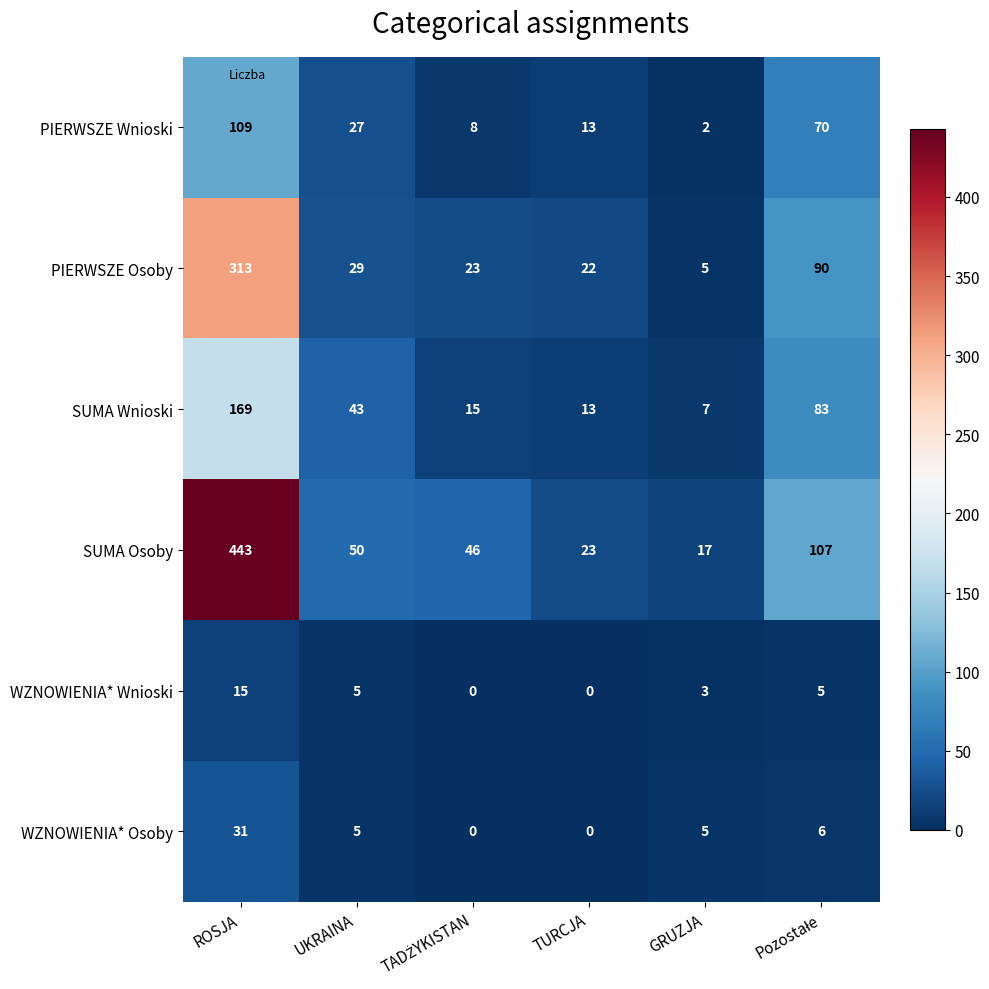

Is it true that PIERWSZE Wnioski equals 25 at ROSJA?

False